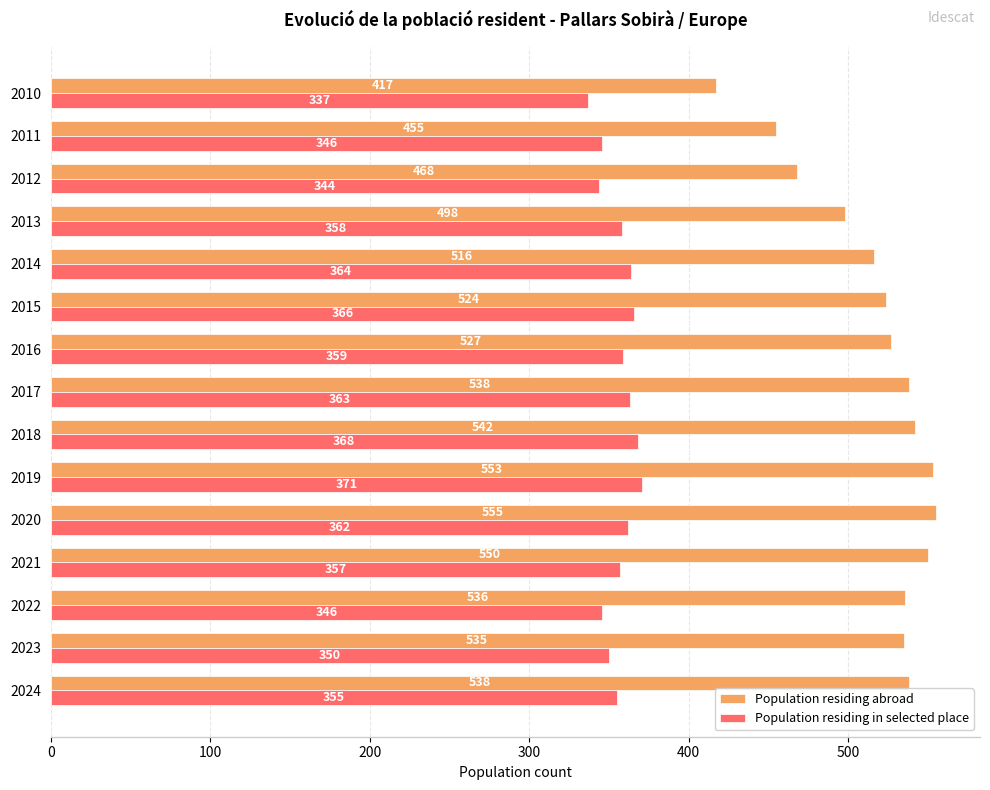

Rank the series by their maximum value, from highest to lowest.

Population residing abroad, Population residing in selected place